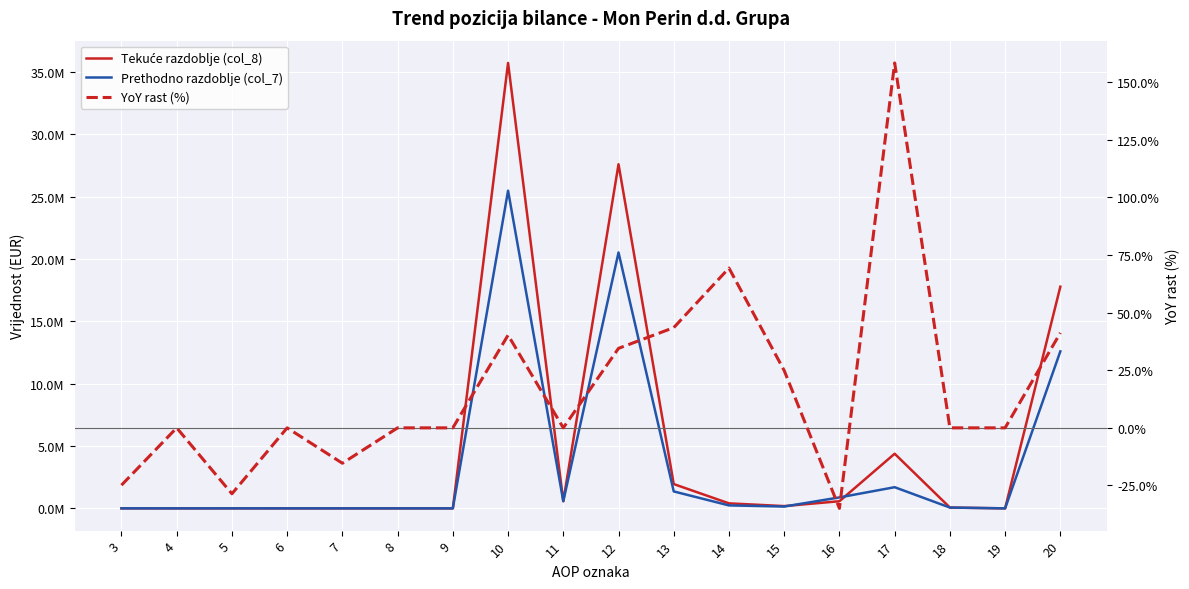

What is the average value of the YoY rast (%) series?

17.1